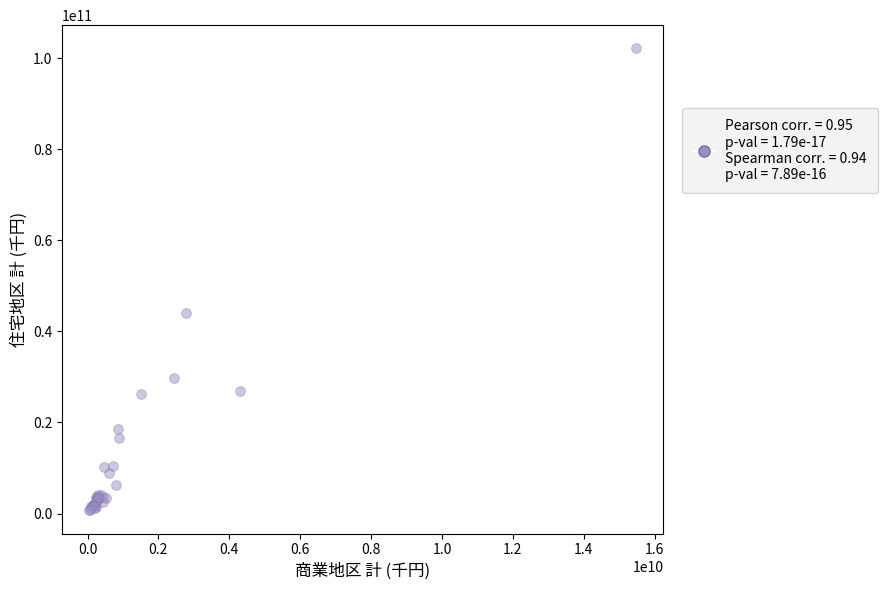

What Y value in the scatter plot is closest to 51426270271?

44111153819